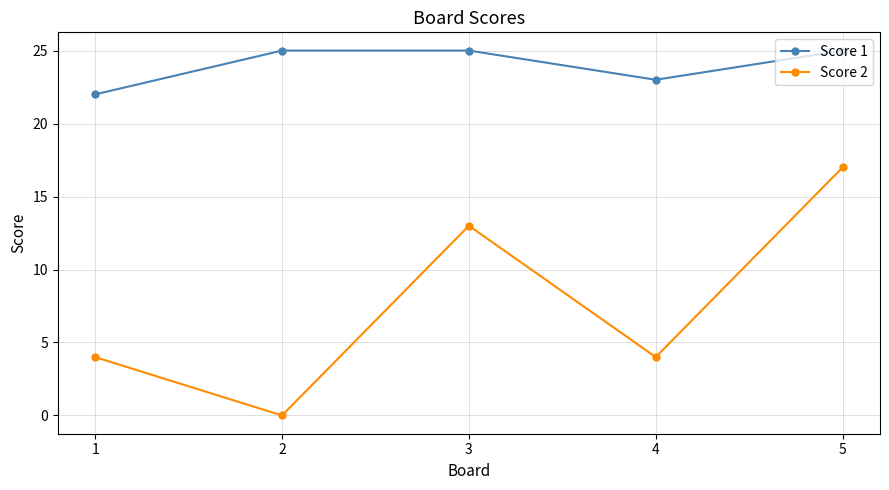

What is the difference between the highest and lowest values at 5?

8